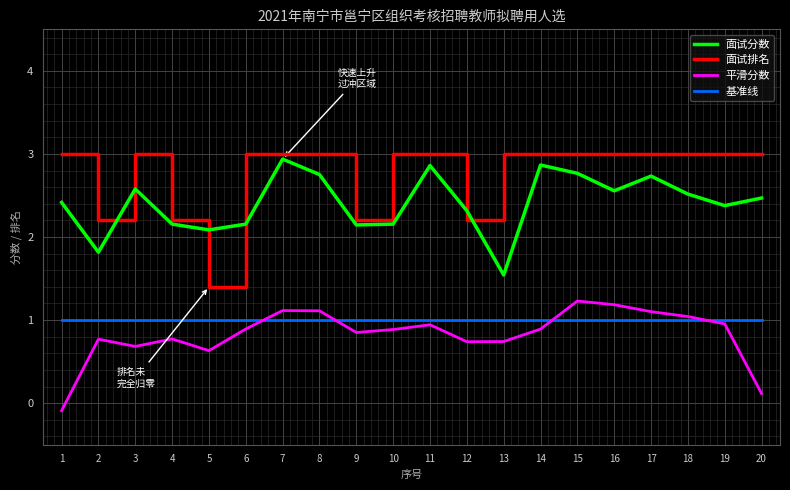

Does the chart display data point markers on the line(s)?

No